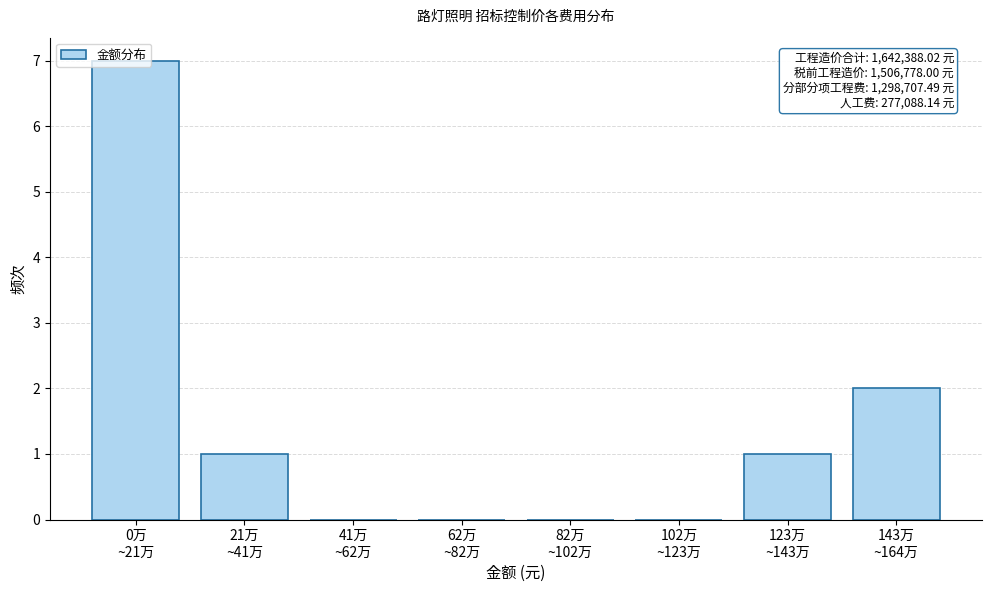

What is the greatest value displayed?

7